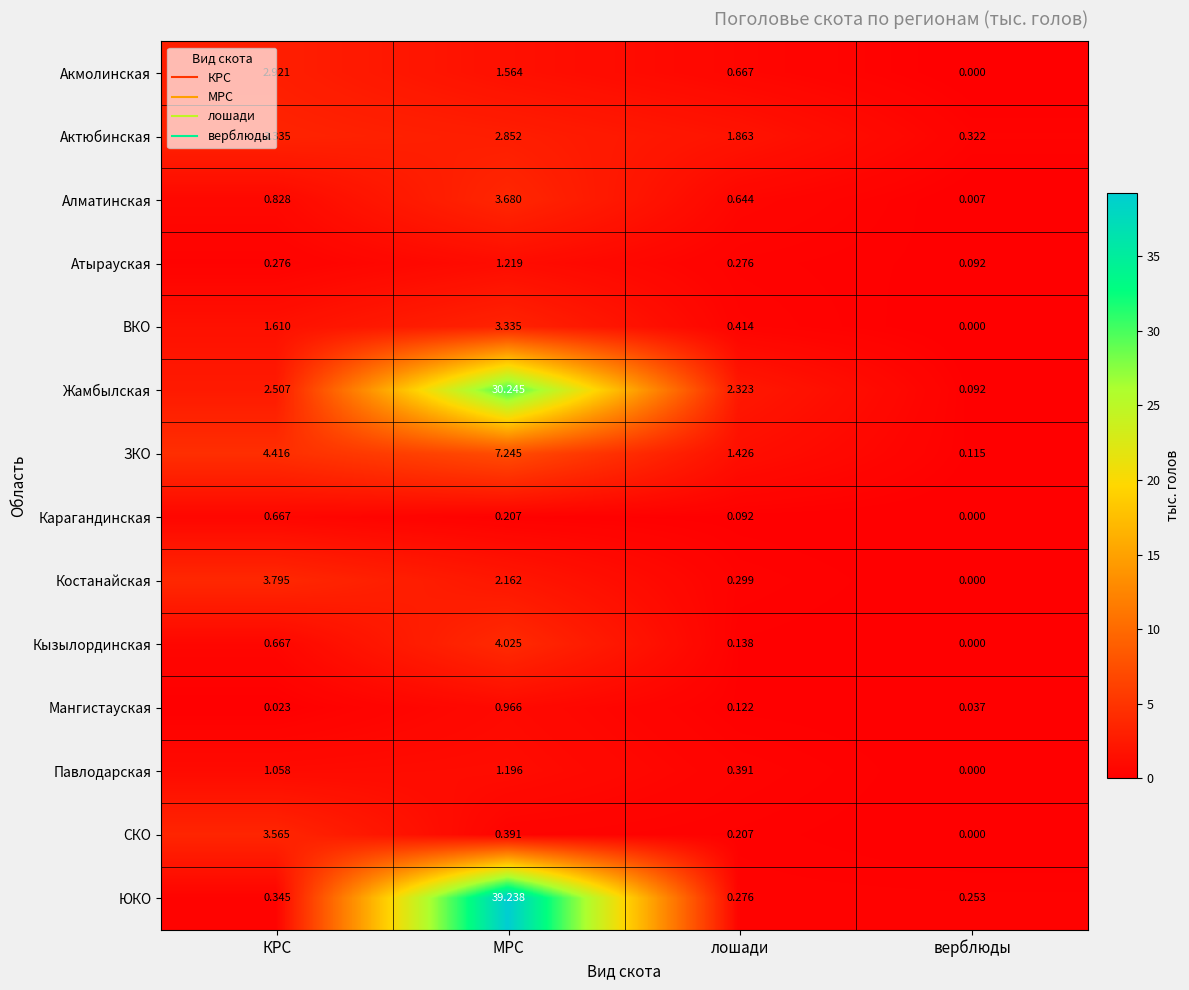

Count the number of data series in this chart.

14